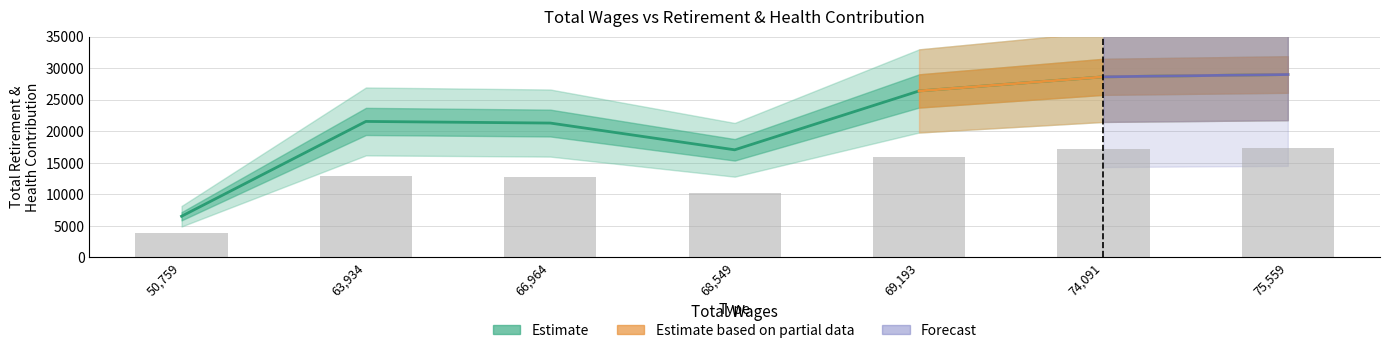

What is the sum of all values?

150328